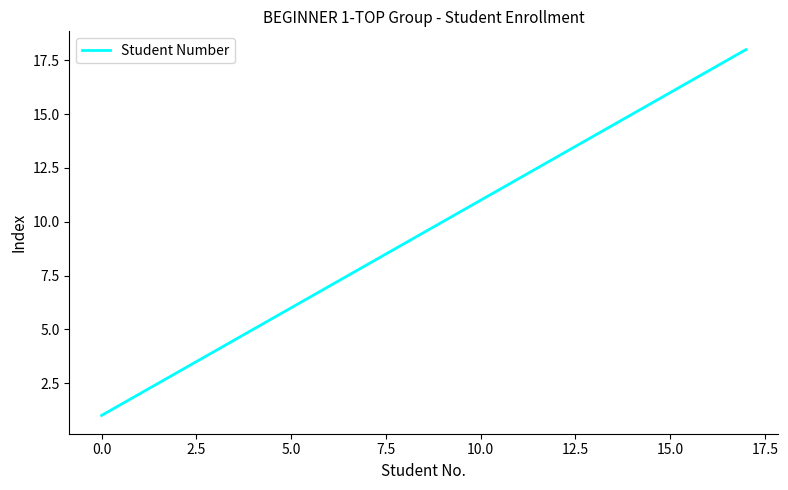

How many lines are shown in the chart?

1